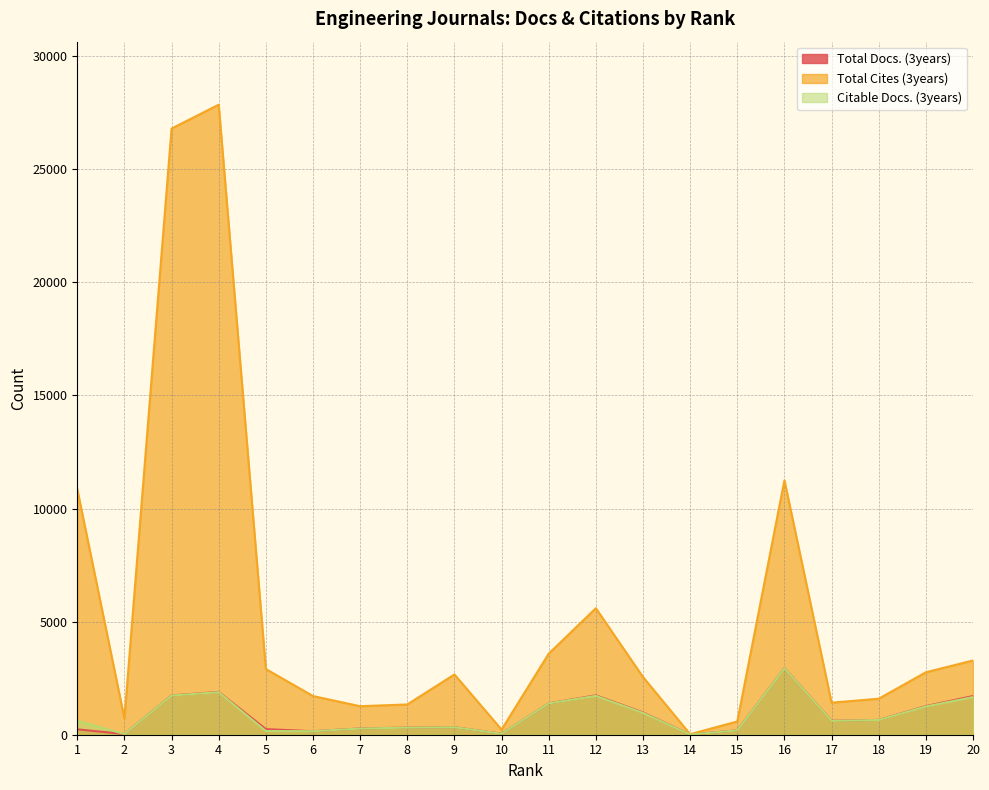

What is the greatest value displayed?

27852